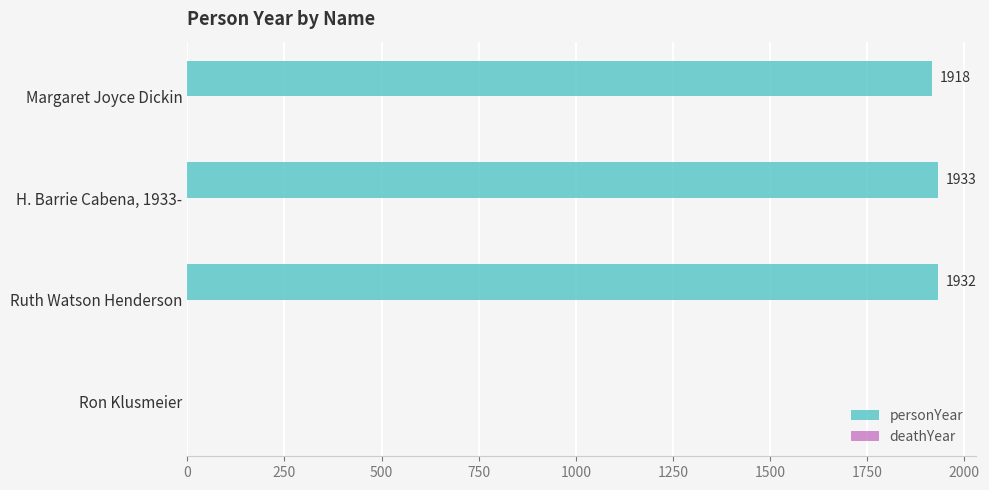

What is the ratio of the value at Ruth Watson Henderson to the value at H. Barrie Cabena, 1933-?

1.0